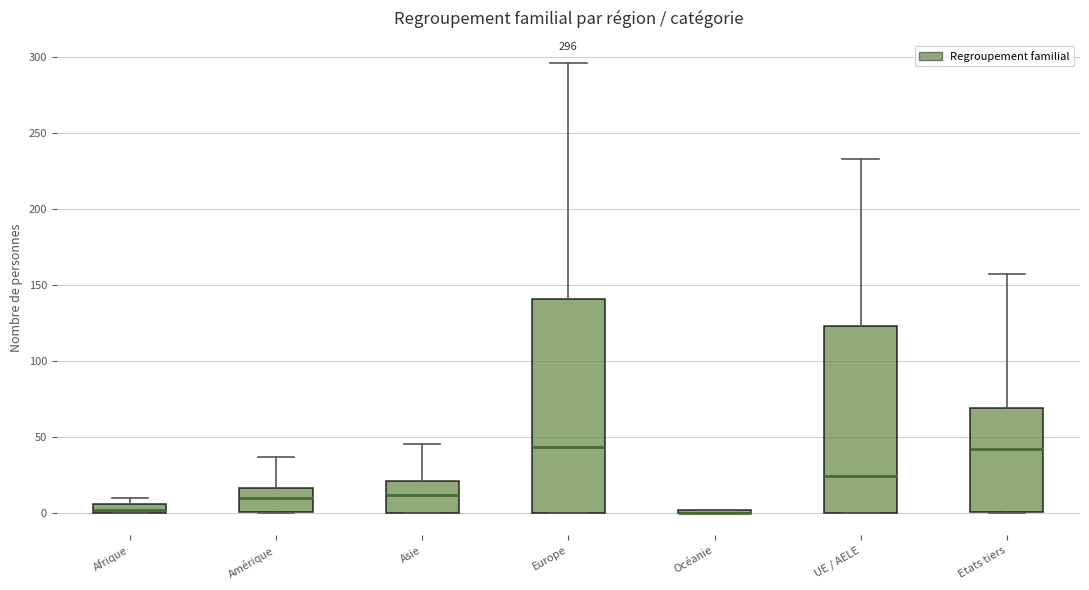

Which box is the tallest, from its lower edge to its upper edge?

Europe